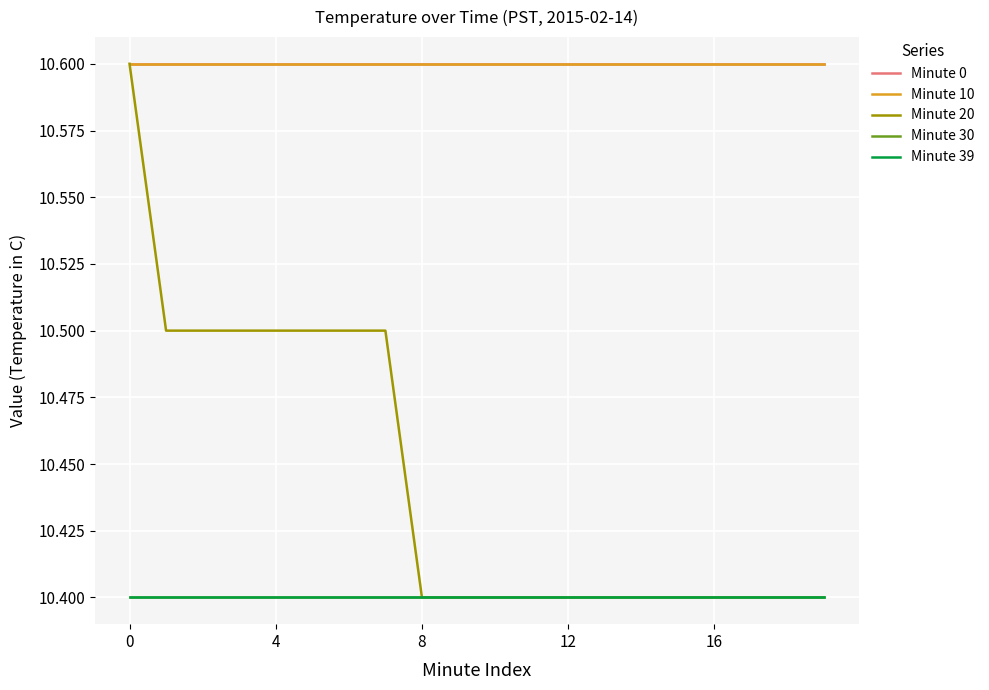

Is this an area chart (filled region under the line)?

No